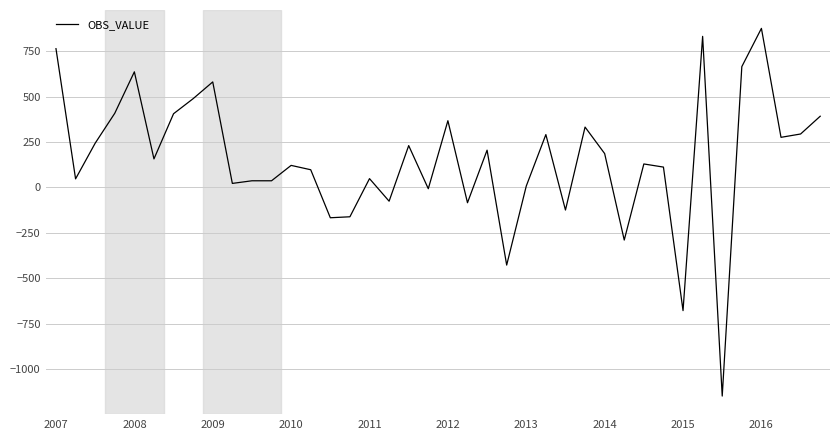

What is the difference between the maximum and minimum values?

2022.4